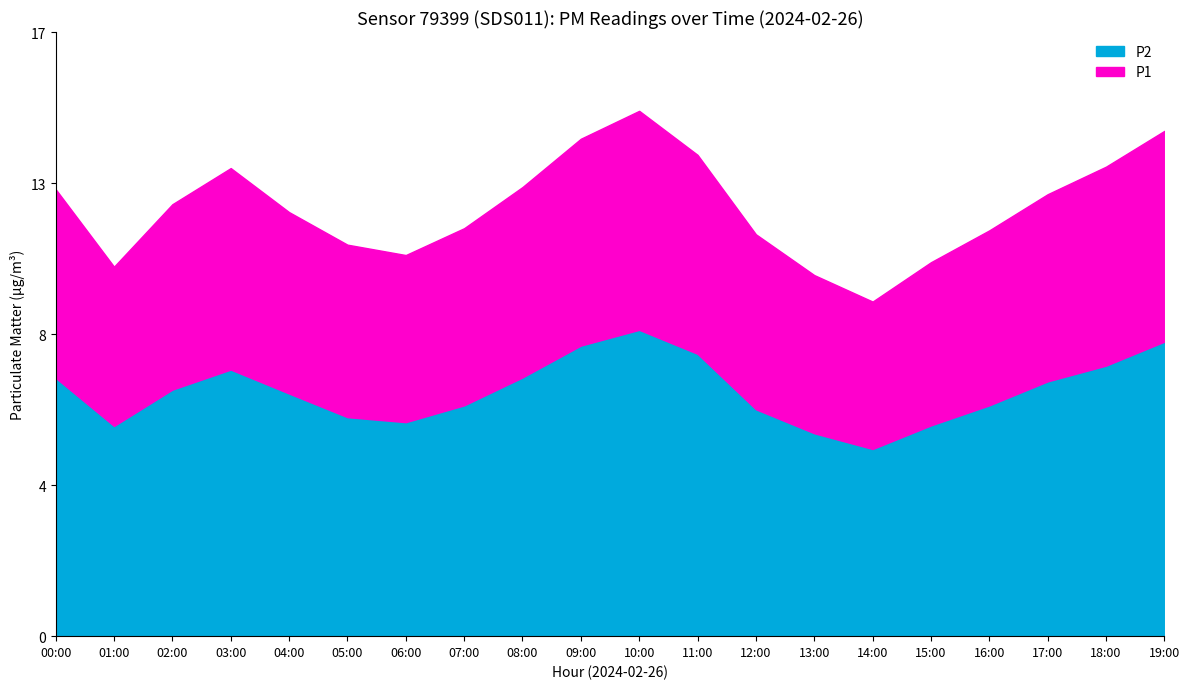

How many data points does each series have?

20